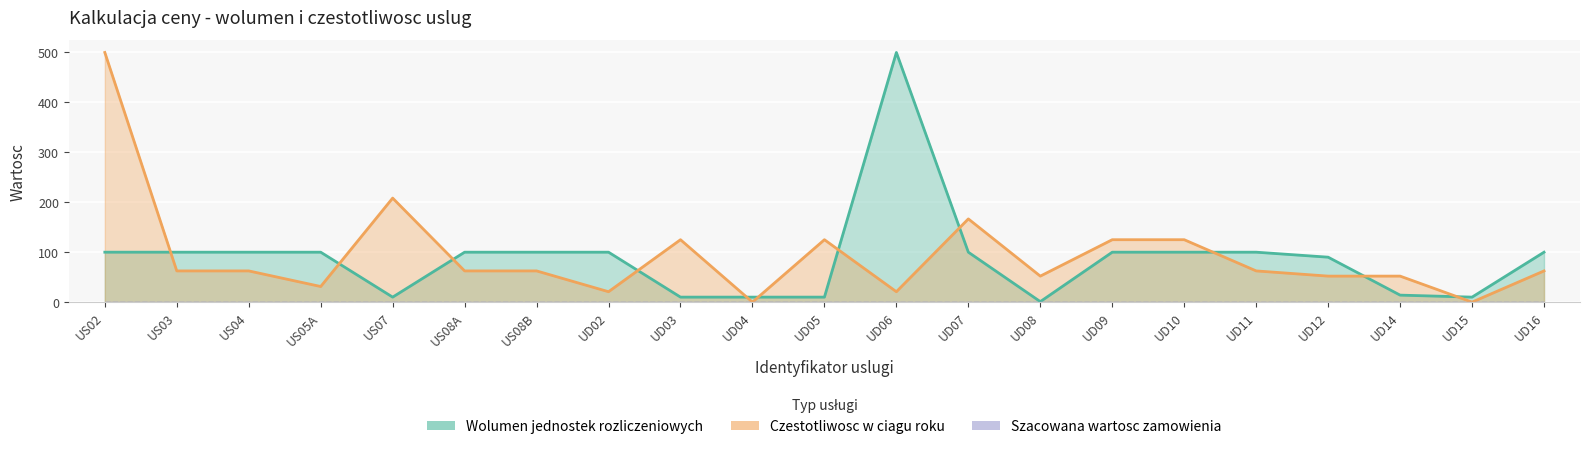

How many interior local valleys does the Wolumen jednostek rozliczeniowych series have?

3